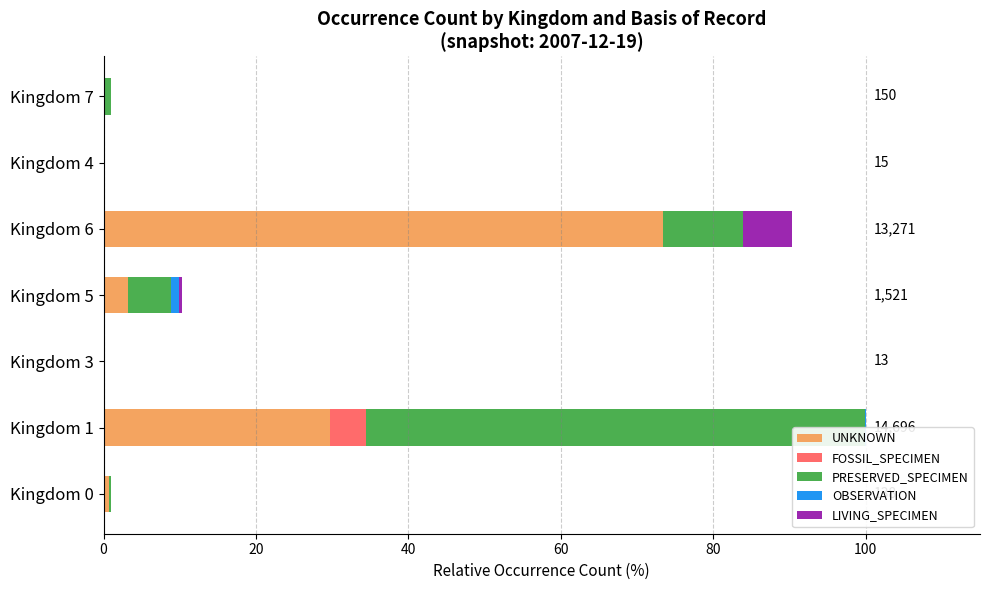

Reading right to left, what are all the values shown in this chart?

UNKNOWN: 0.0	0.0	73.3	3.2	0.0	29.7	0.7
FOSSIL_SPECIMEN: 0.0	0.0	0.0	0.0	0.0	4.8	0.1
PRESERVED_SPECIMEN: 1.0	0.1	10.6	5.6	0.0	65.5	0.2
OBSERVATION: 0.0	0.0	0.0	1.1	0.0	0.0	0.0
LIVING_SPECIMEN: 0.0	0.0	6.4	0.5	0.0	0.0	0.0